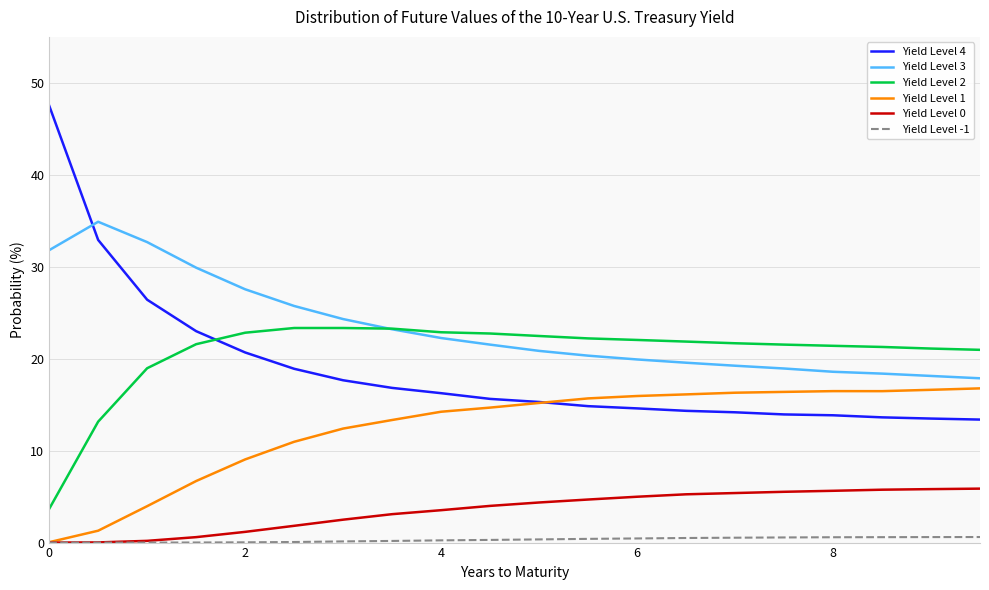

True or false: Yield Level -1 and Yield Level 2 intersect in this chart.

False